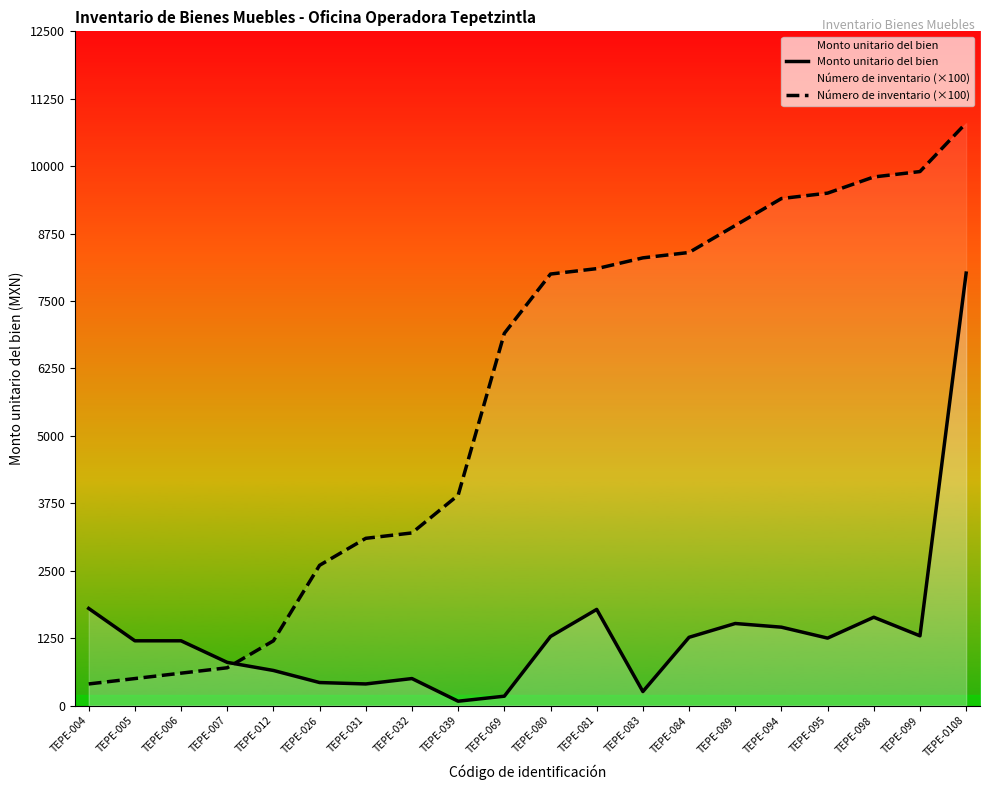

What is the value of the Monto unitario del bien point at the 8th from the left?

500.0